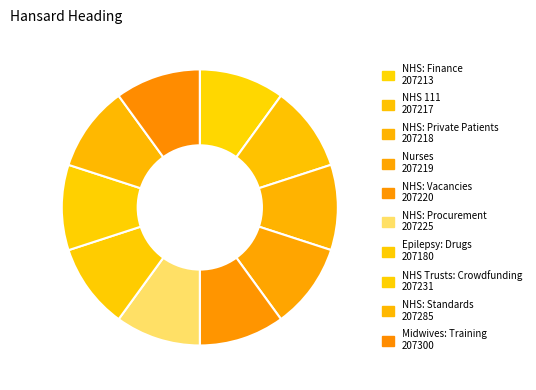

Between NHS: Private Patients and Nurses, which is larger?

Nurses